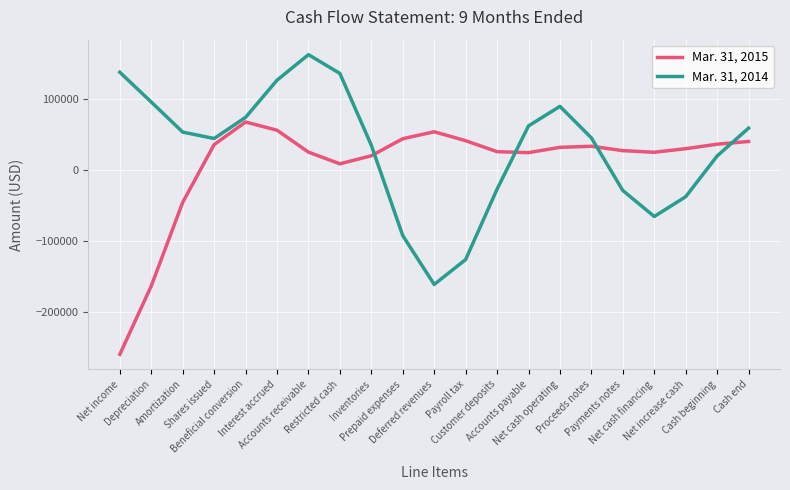

True or false: Mar. 31, 2014 and Mar. 31, 2015 intersect in this chart.

True